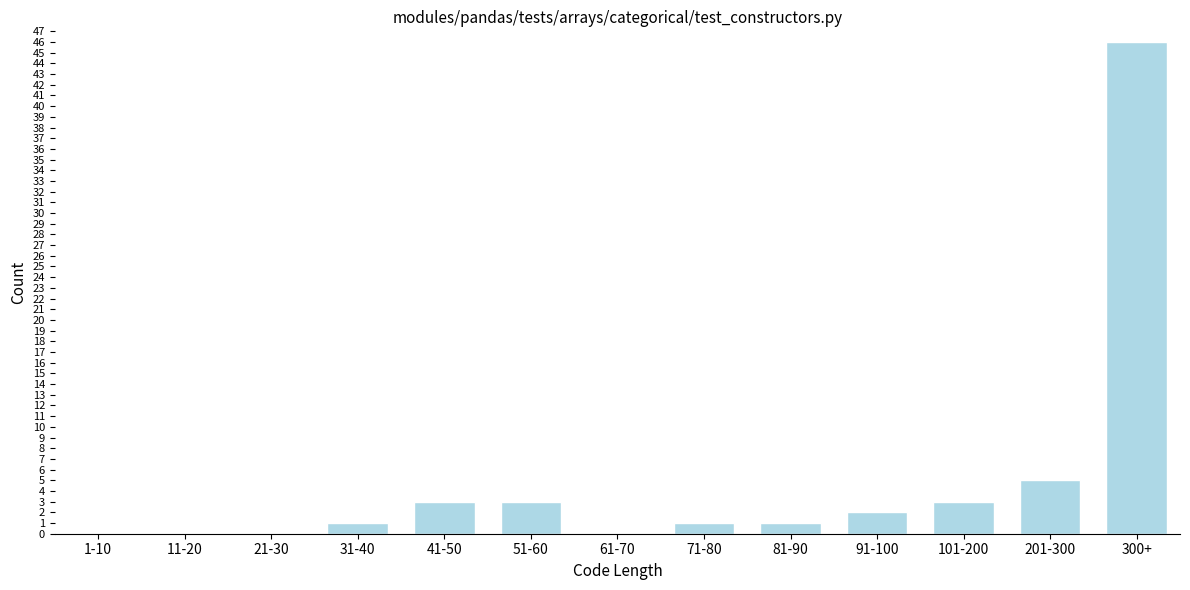

Reading right to left, transcribe all the data shown in this chart.

300+=46	201-300=5	101-200=3	91-100=2	81-90=1	71-80=1	61-70=0	51-60=3	41-50=3	31-40=1	21-30=0	11-20=0	1-10=0